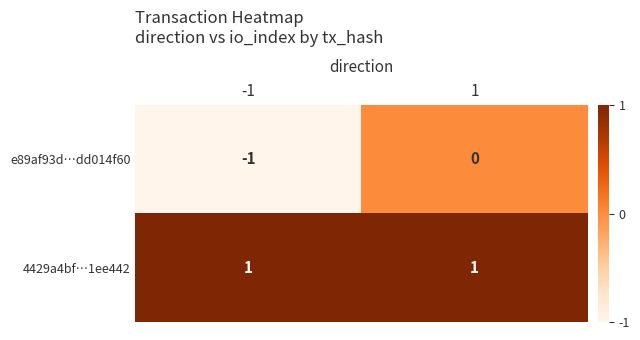

Is the value of 4429a4bf…1ee442 at -1 greater than the value of e89af93d…dd014f60 at 1?

Yes